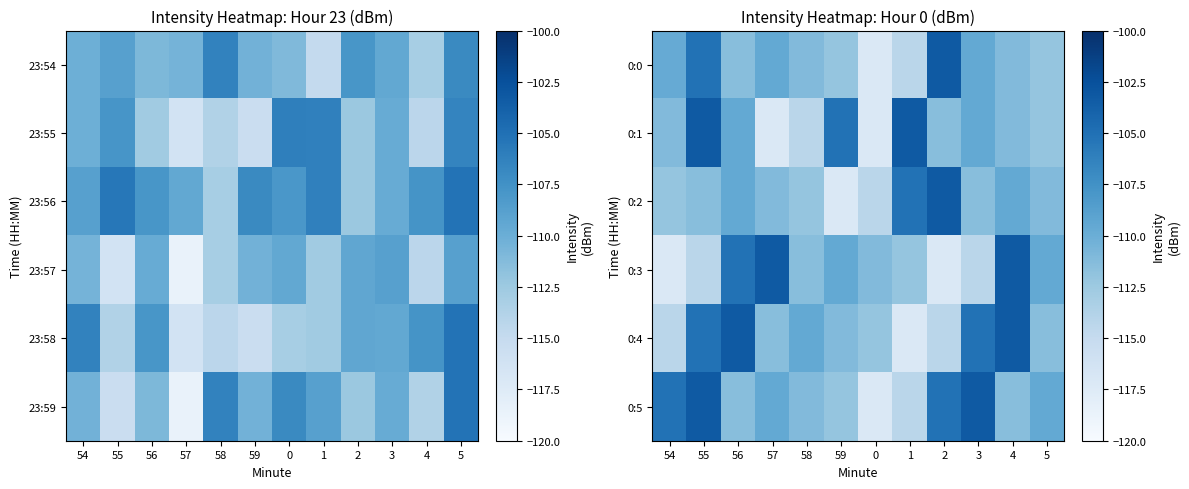

Is it true that 0:2 equals -180.0 at 57?

False